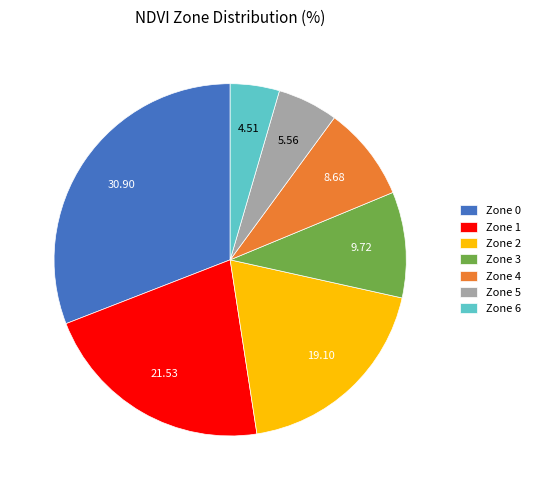

What is the ratio of the value at Zone 3 to the value at Zone 6?

2.2